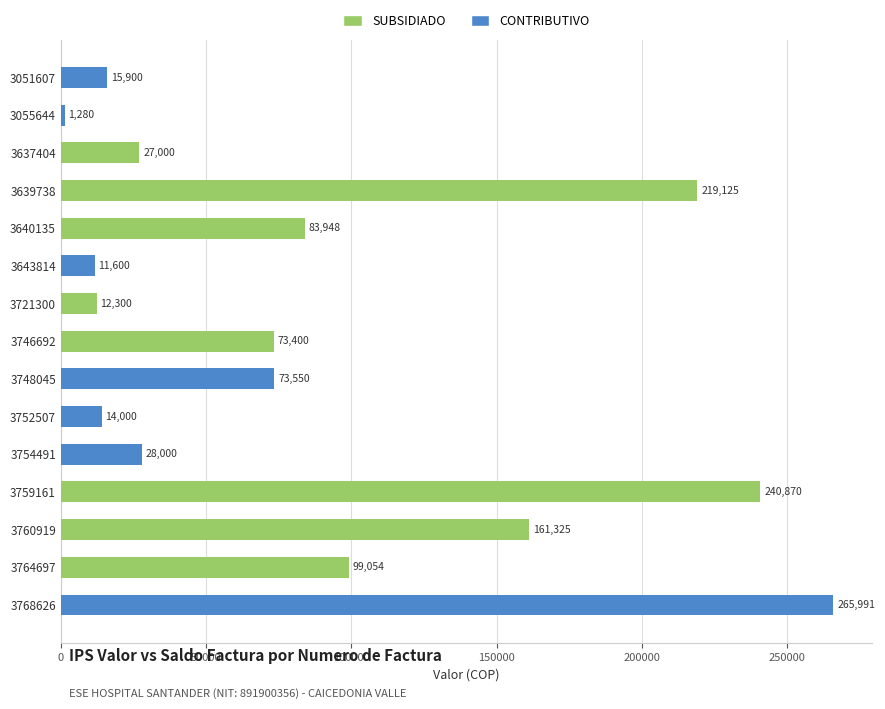

Reading bottom to top, list all the values displayed in this chart.

3768626=265991	3764697=99054	3760919=161325	3759161=240870	3754491=28000	3752507=14000	3748045=73550	3746692=73400	3721300=12300	3643814=11600	3640135=83948	3639738=219125	3637404=27000	3055644=1280	3051607=15900